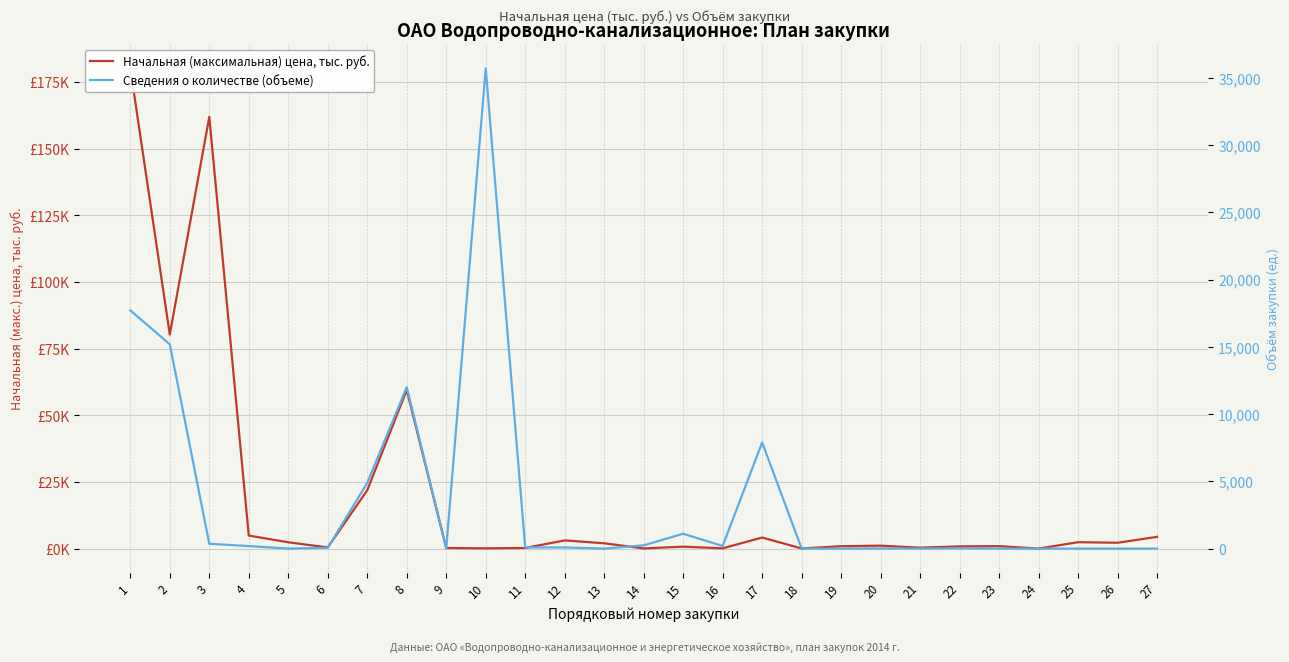

Does the chart display data point markers on the line(s)?

No